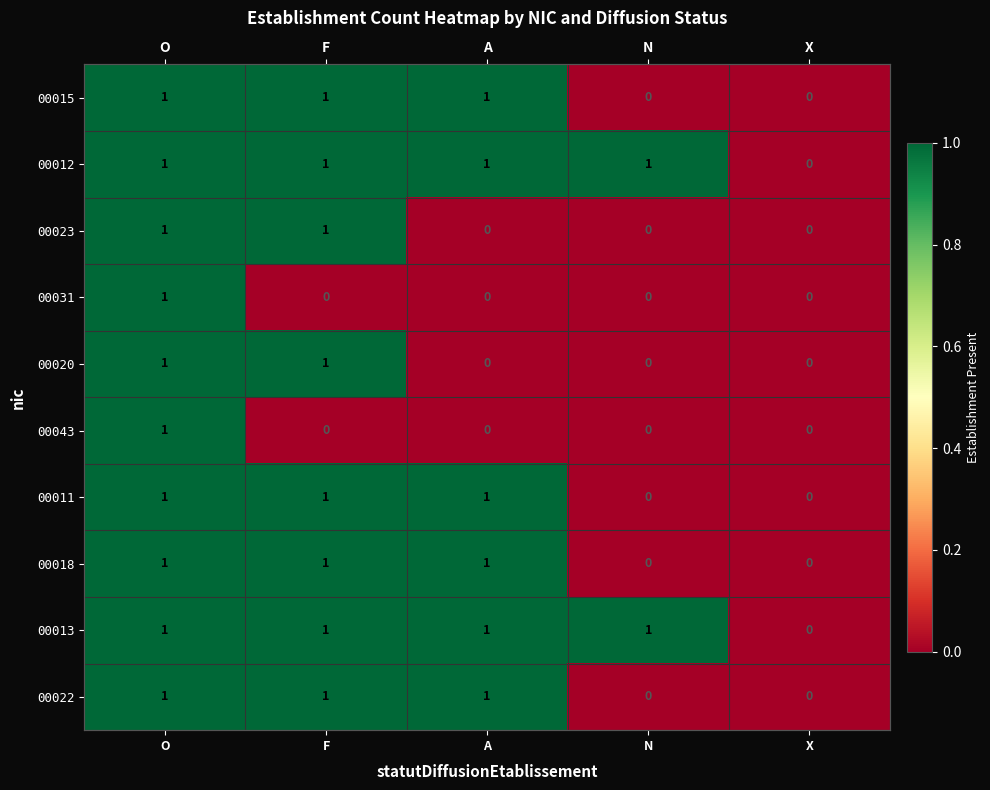

Which series has the largest total across all categories?

00012